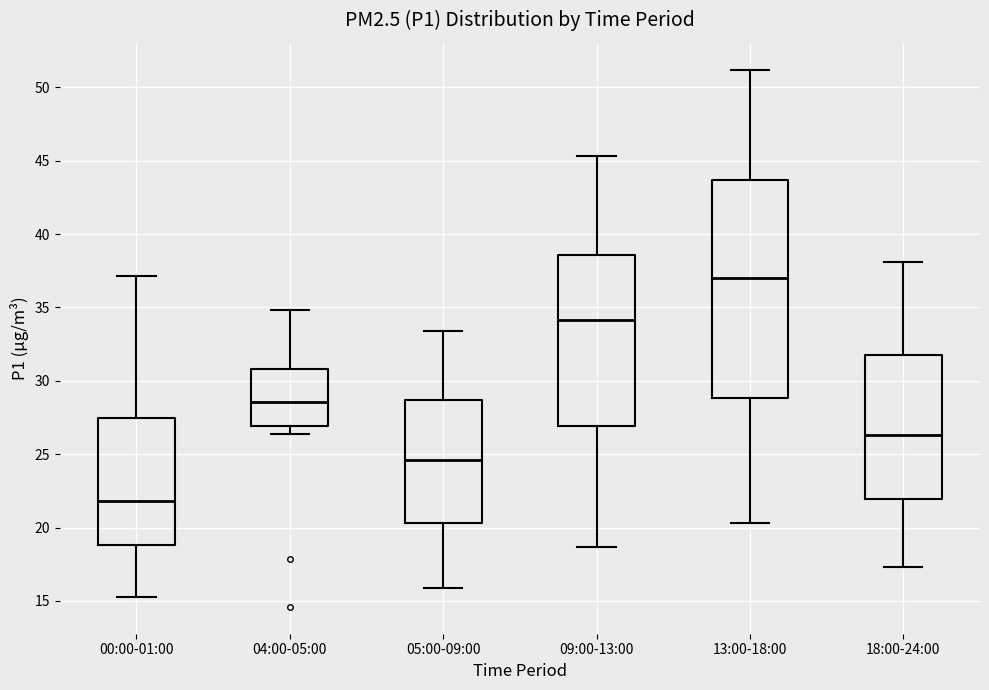

Where does the lower whisker of the box for 18:00-24:00 end on the y-axis? The values are not printed on the chart, so give them approximately, as read against the axis.

17.5